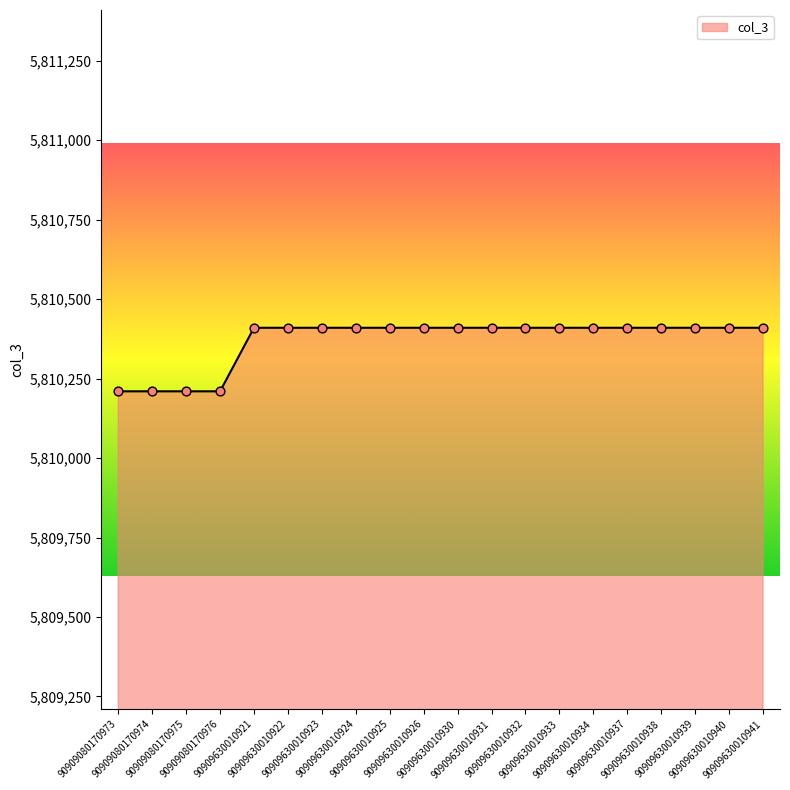

Approximately how many times larger is the value at 90909630010937 compared to 90909630010940?

1.0